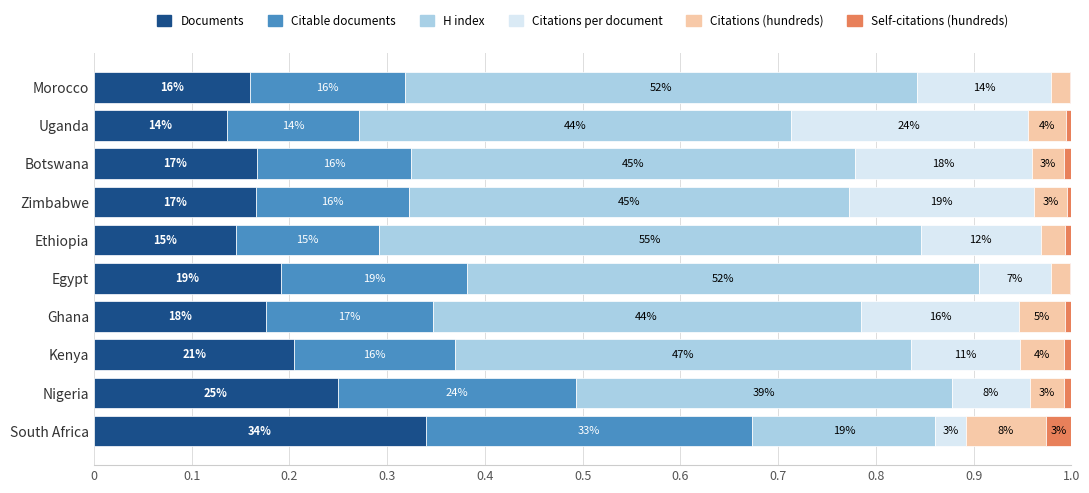

What is the difference between the maximum and minimum values in the Citations (hundreds) series?

0.1